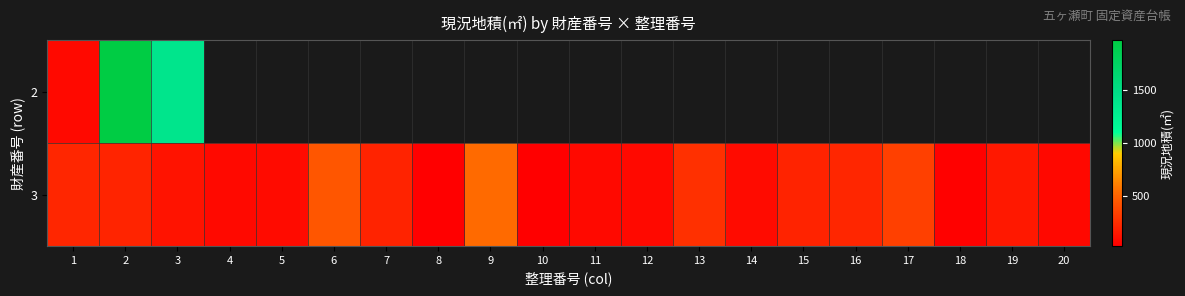

Which has a higher value, 7 or 11?

7